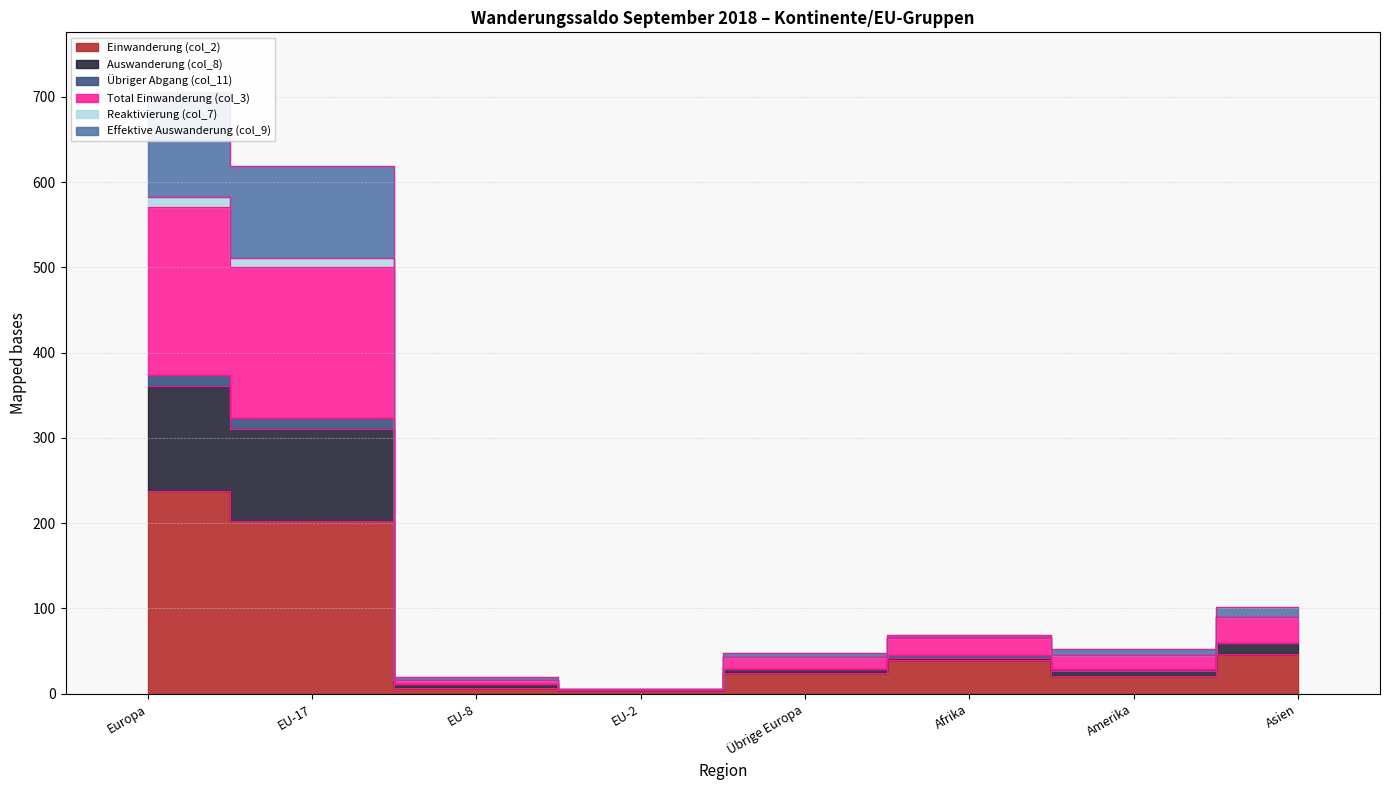

What is the smallest value displayed?

4